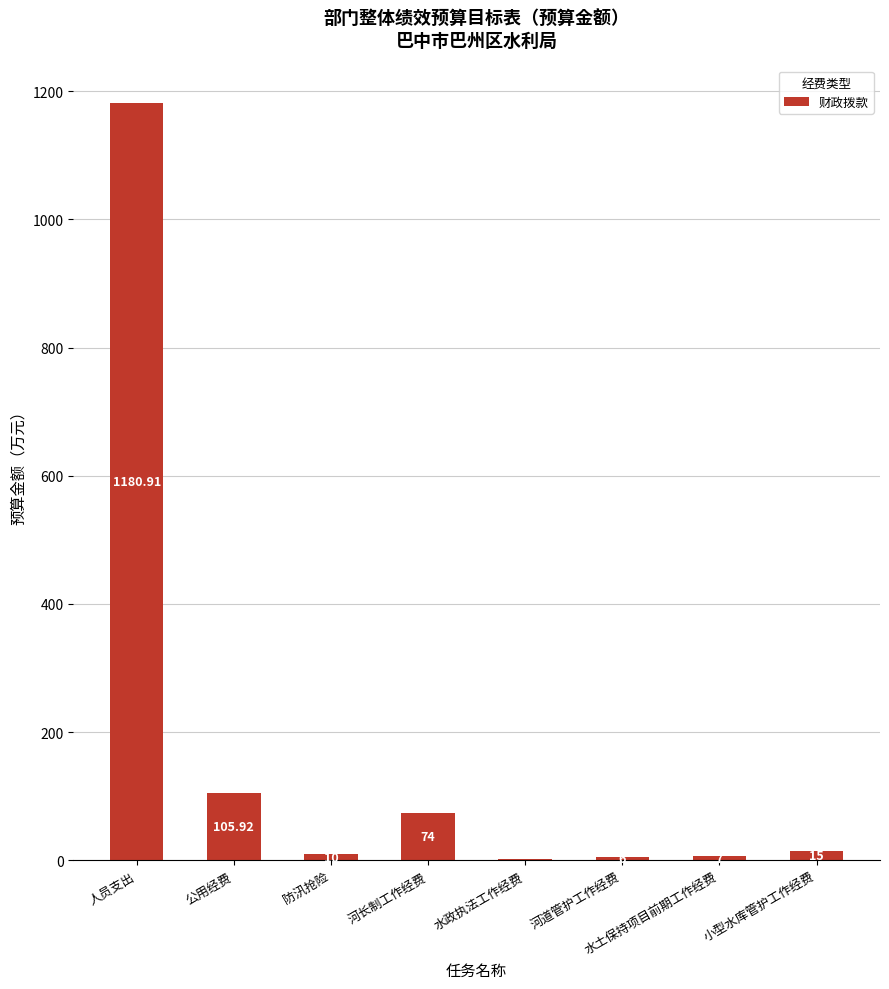

What is the sum of the values at 水政执法工作经费 and 防汛抢险?

13.0